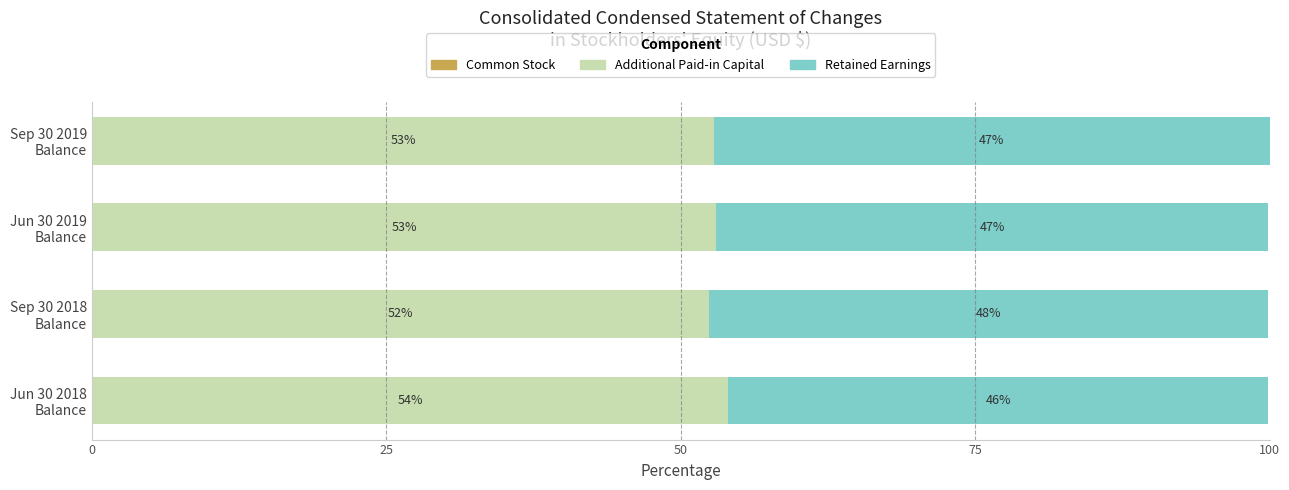

What is the maximum value for Additional Paid-in Capital?

54.0